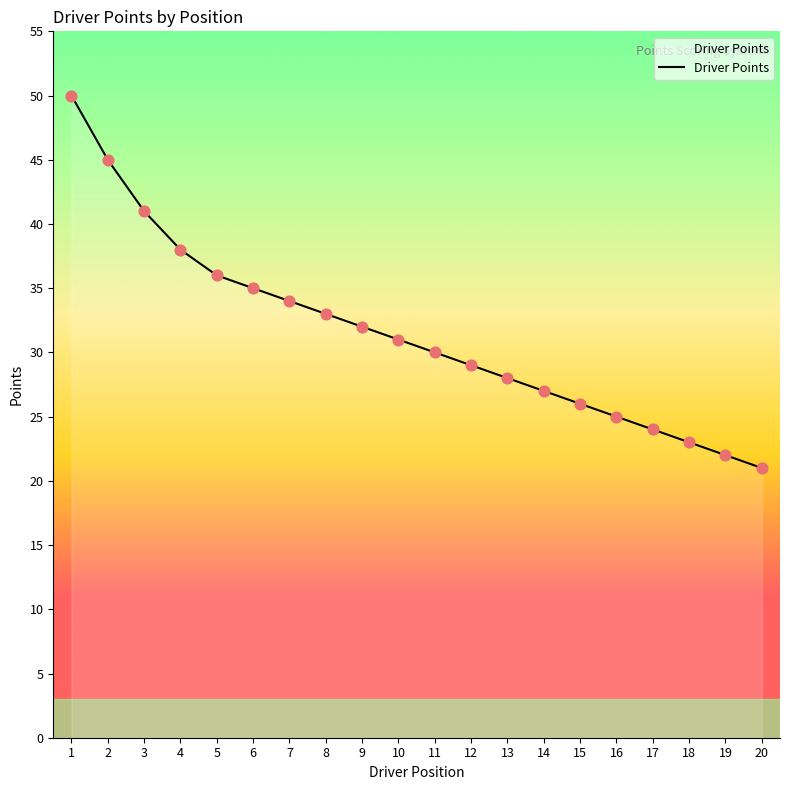

What is the change in value from 6 to 12?

-6